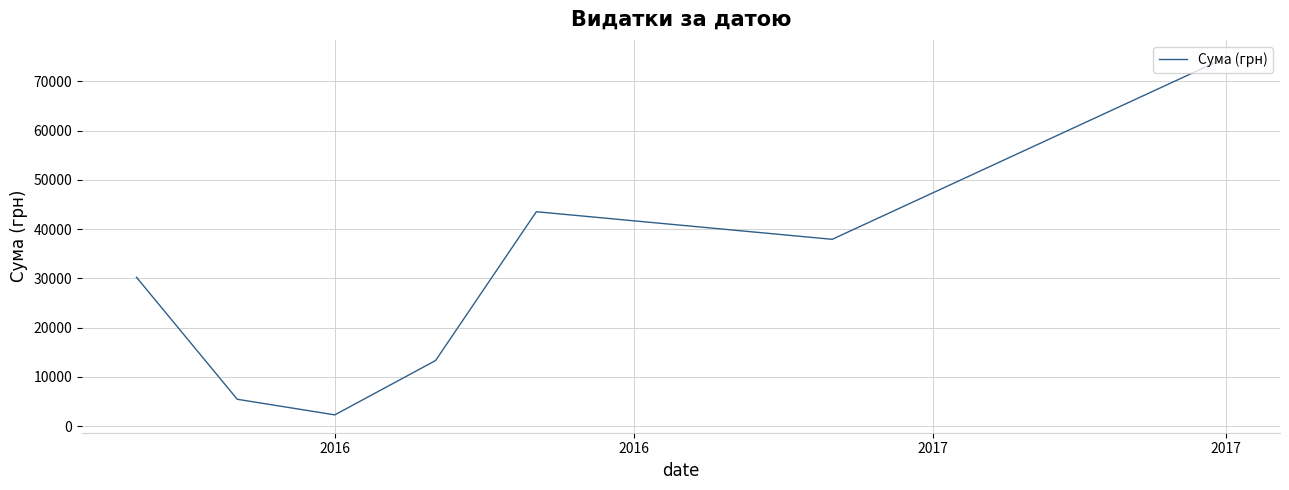

What is the difference between the maximum and minimum values?

72514.4